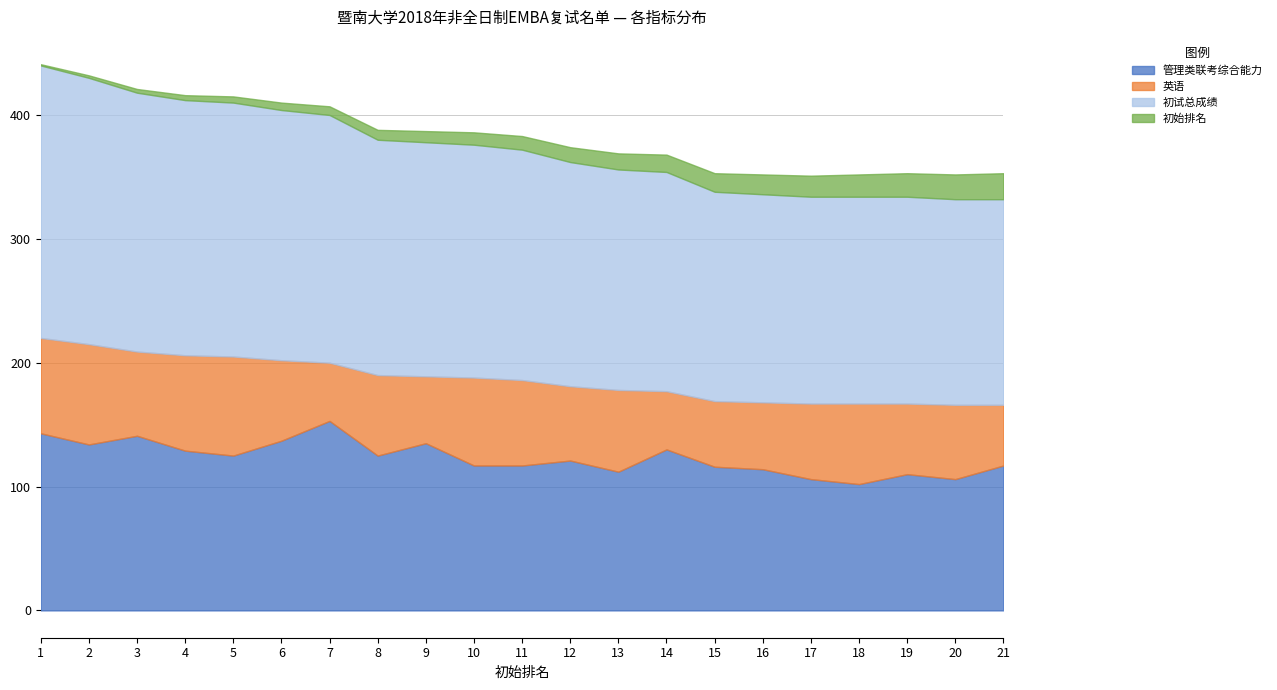

Which series has the widest spread of values?

初试总成绩